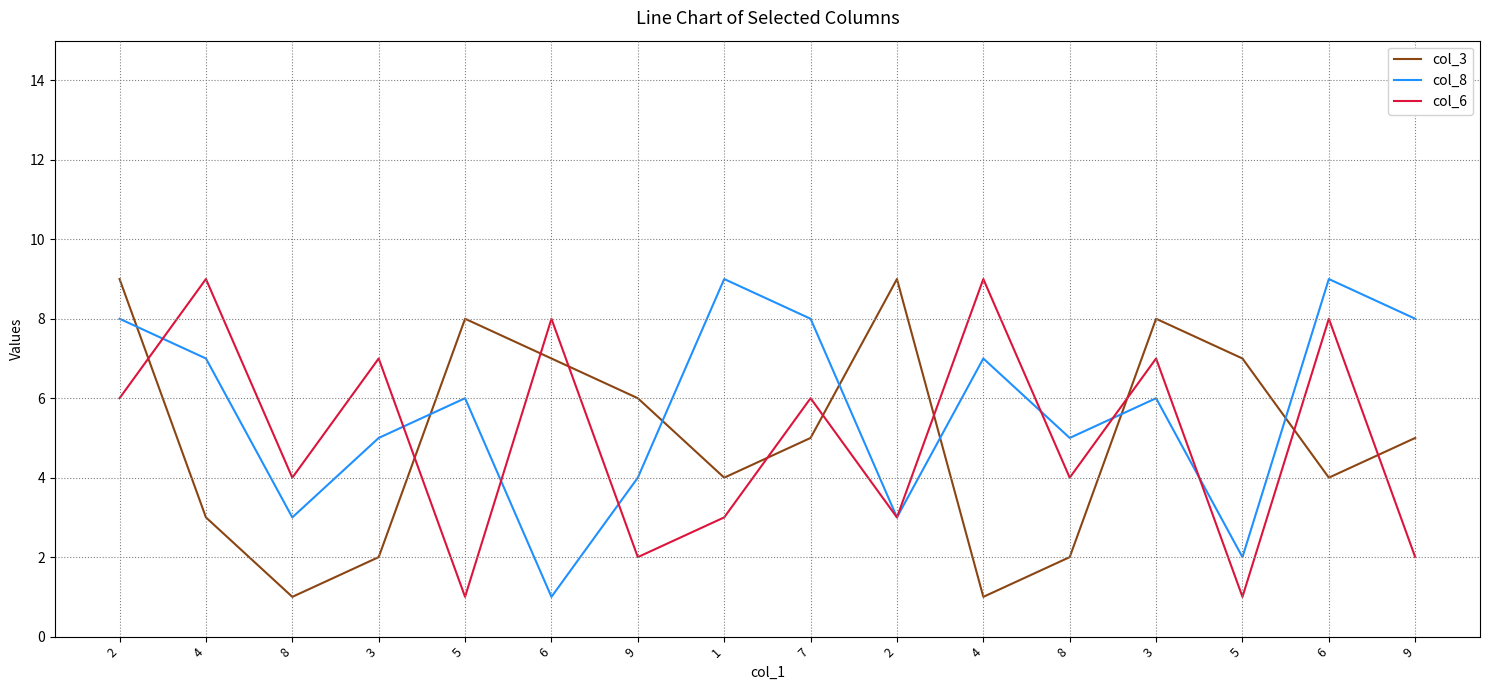

What is the value of the col_3 point at the 4th from the left?

2